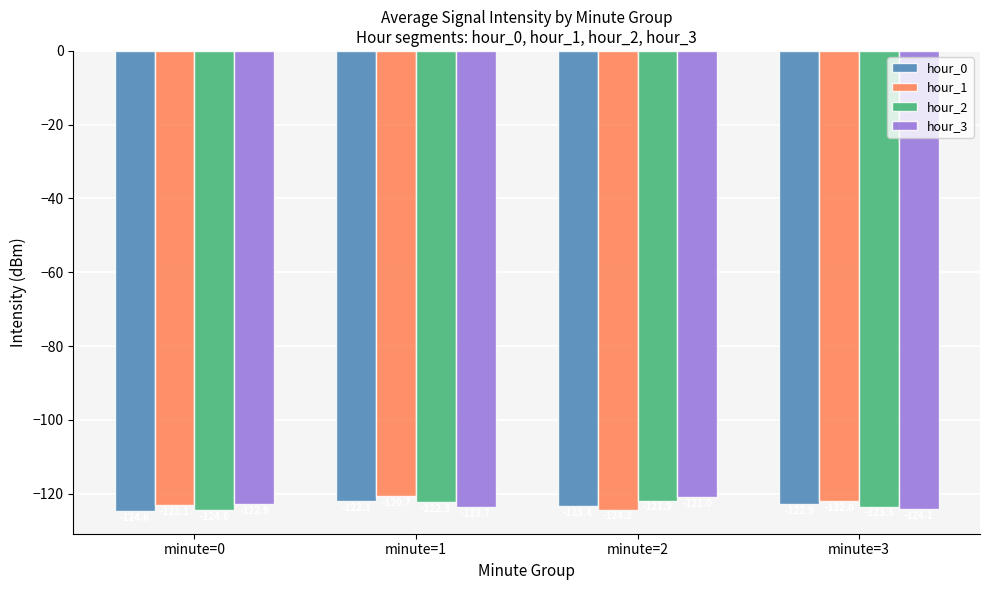

How many bars are there in total?

16